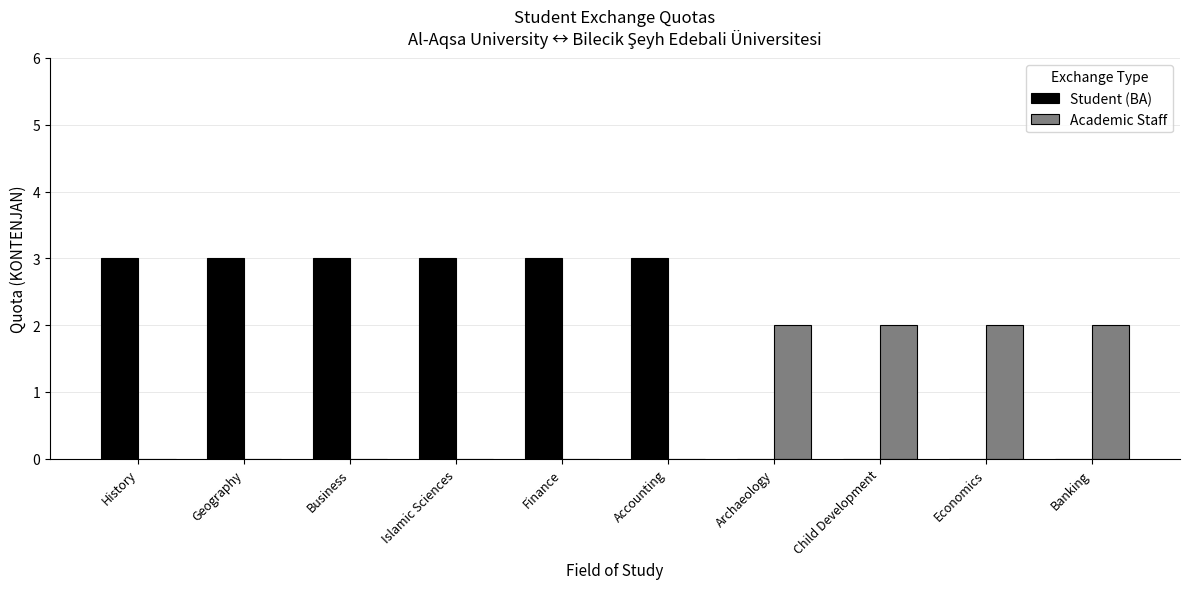

What is the total value across all series at Islamic Sciences?

3